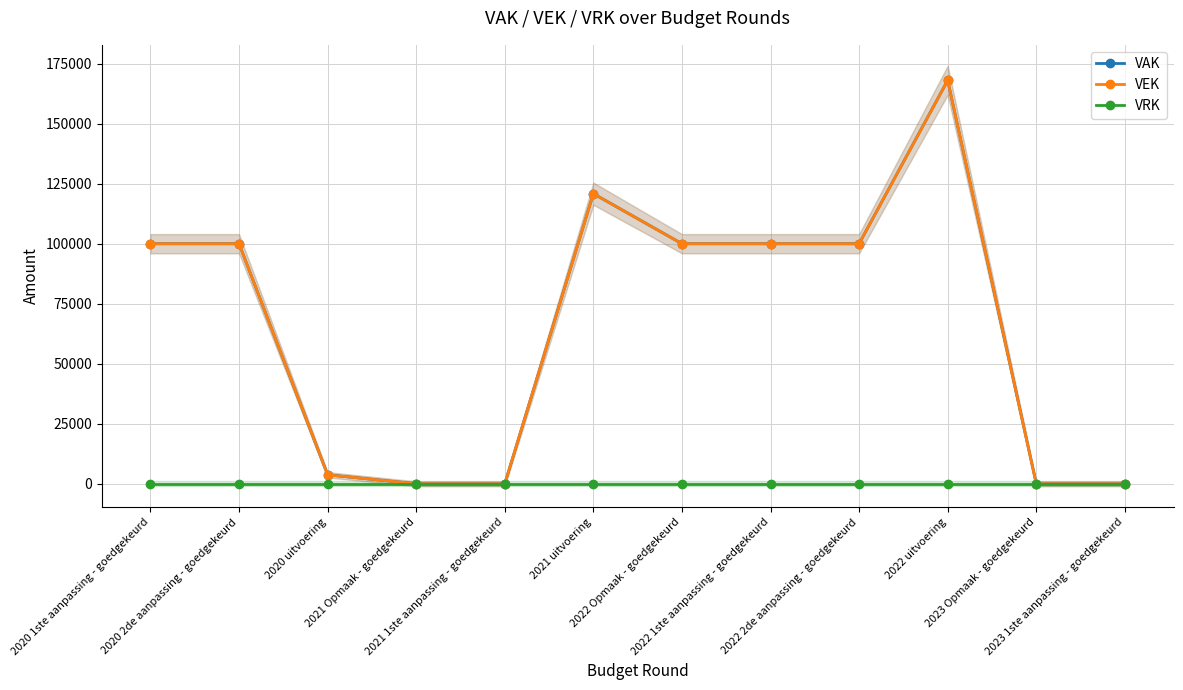

True or false: VEK has more than 2 interior local peaks.

False